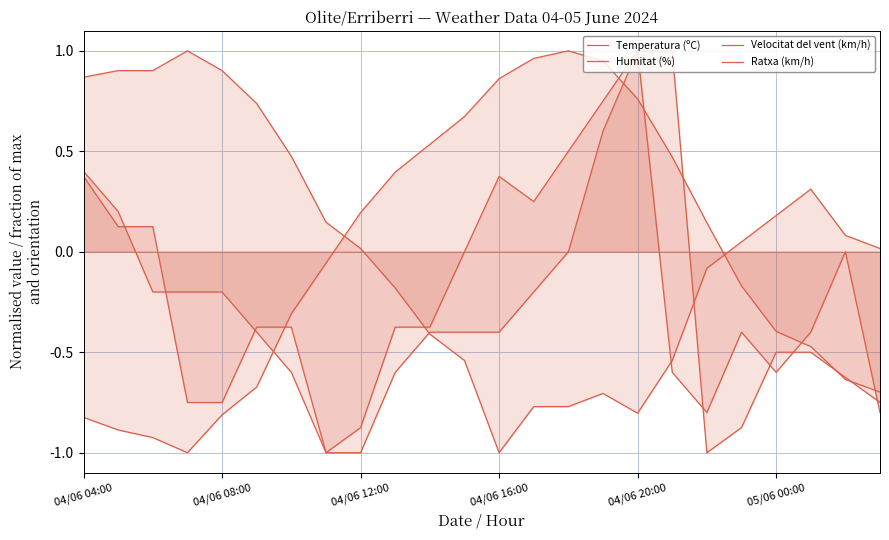

What is the sum of the Temperatura (ºC) values at 04/06 08:00 and 9?

-0.5